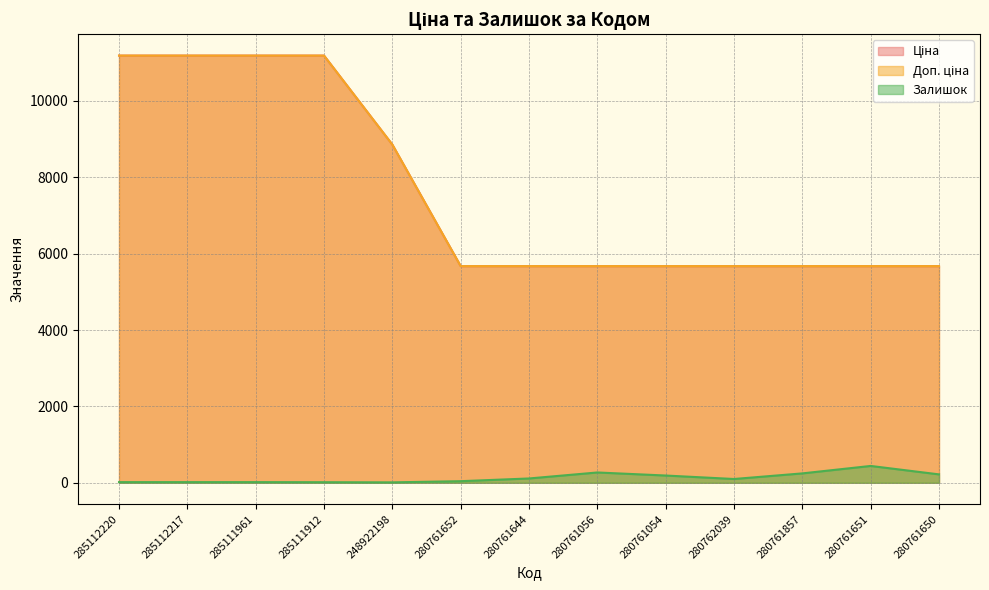

What is the label of the 12th point from the right?

285112217